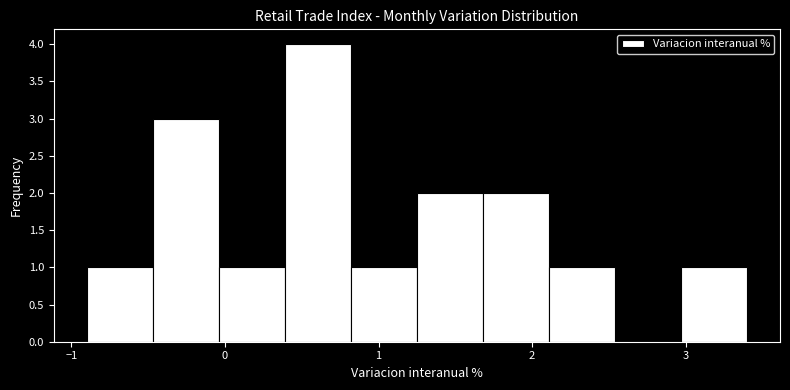

Reading left to right, transcribe this chart: for each bar, give the range it covers on the x-axis and its height. Neither the bar edges nor the heights are printed on the chart, so give them approximately, as read against the axes.

-0.90 to -0.47: 1
-0.47 to -0.04: 3
-0.04 to 0.39: 1
0.39 to 0.82: 4
0.82 to 1.25: 1
1.25 to 1.68: 2
1.68 to 2.11: 2
2.11 to 2.54: 1
2.54 to 2.97: 0
2.97 to 3.40: 1